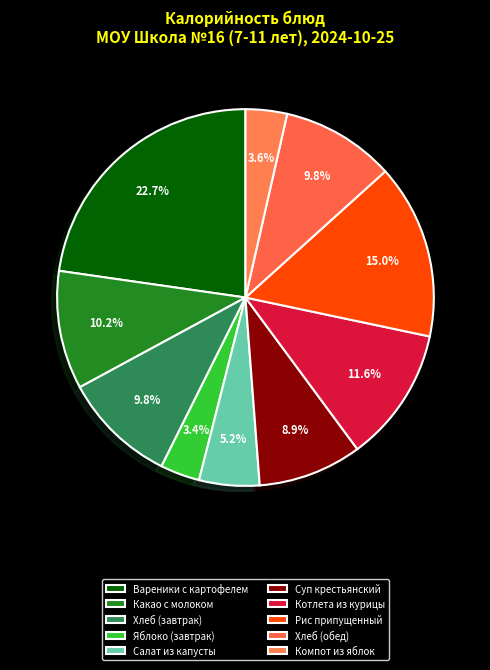

How many slices are in this pie chart?

10